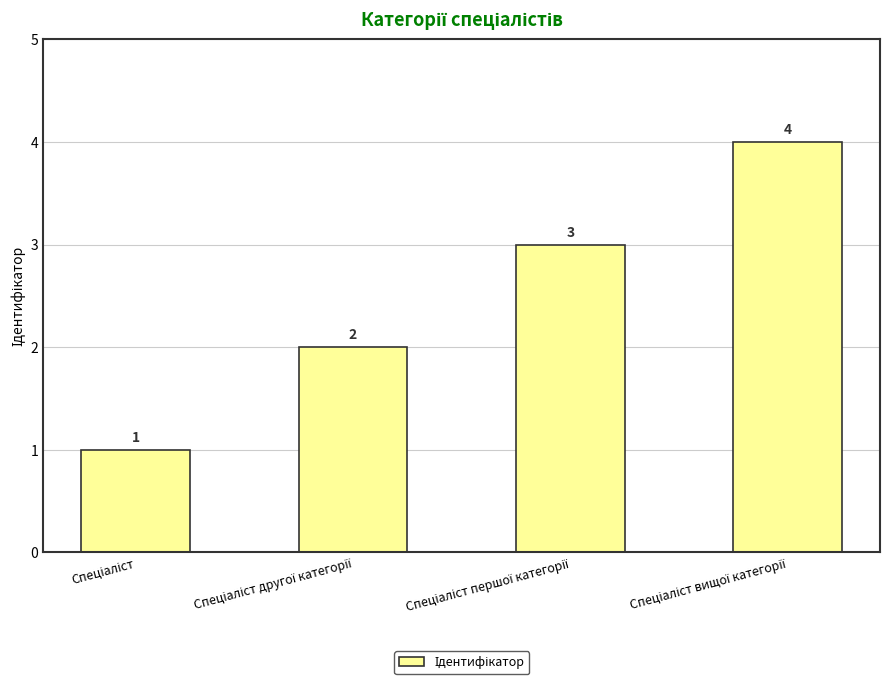

What is the value of the 2nd bar from the left?

2